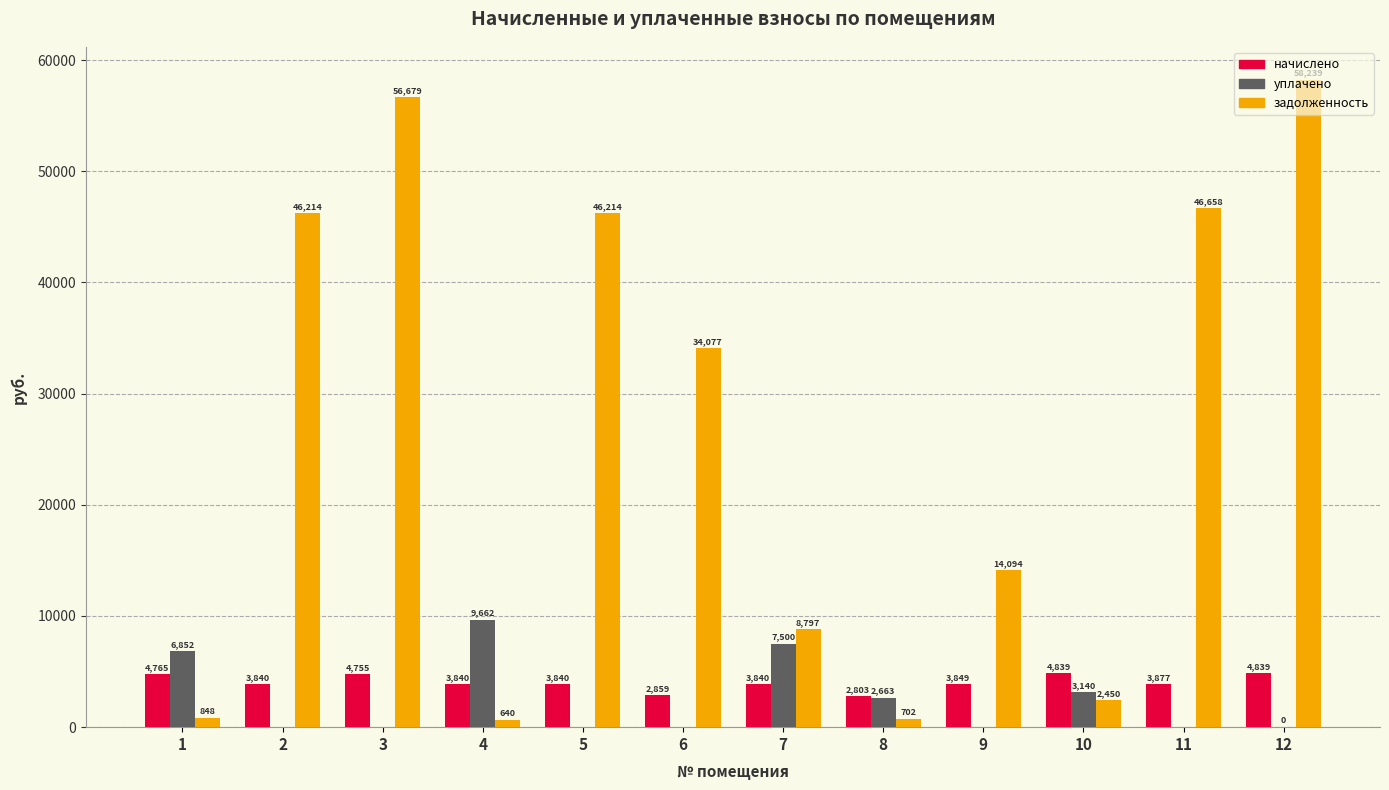

The value of задолженность at 12 is 58239.1. True or false?

True